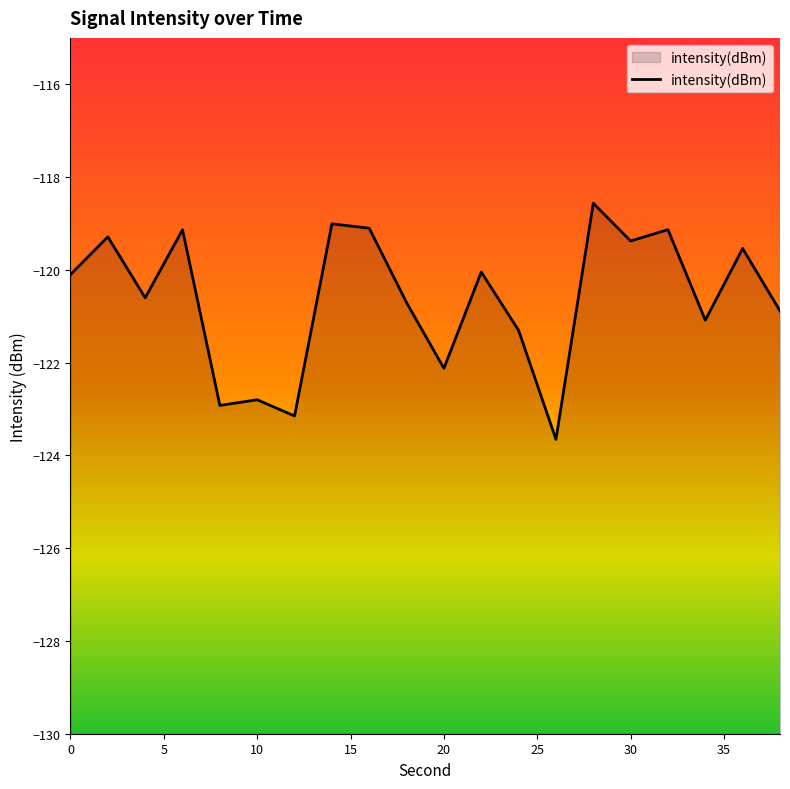

What is the maximum value shown in the chart?

-118.6